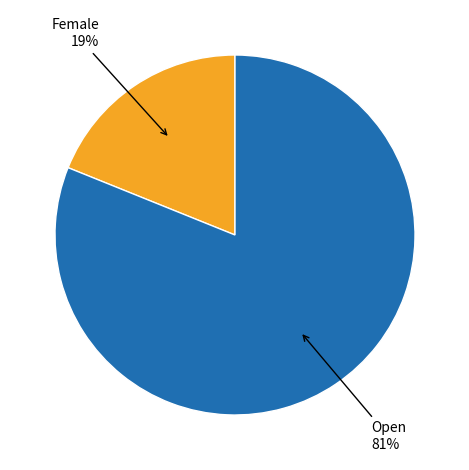

Is there a majority slice in this chart?

Yes